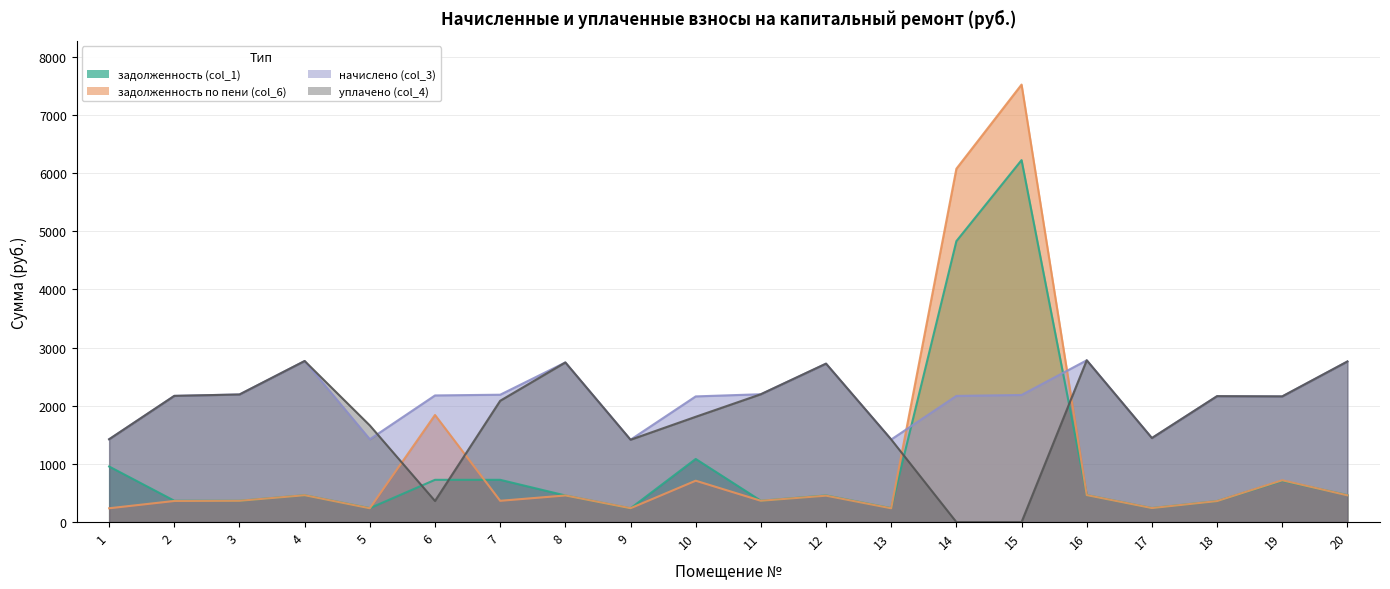

The value of задолженность (col_1) at 14 is 4831.0. True or false?

True